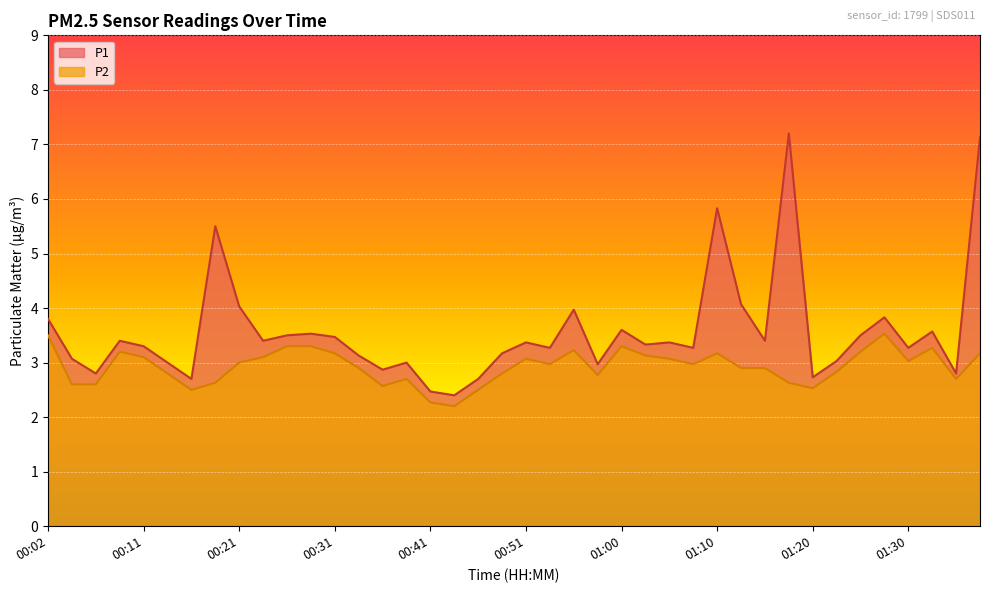

True or false: P1 and P2 intersect in this chart.

False